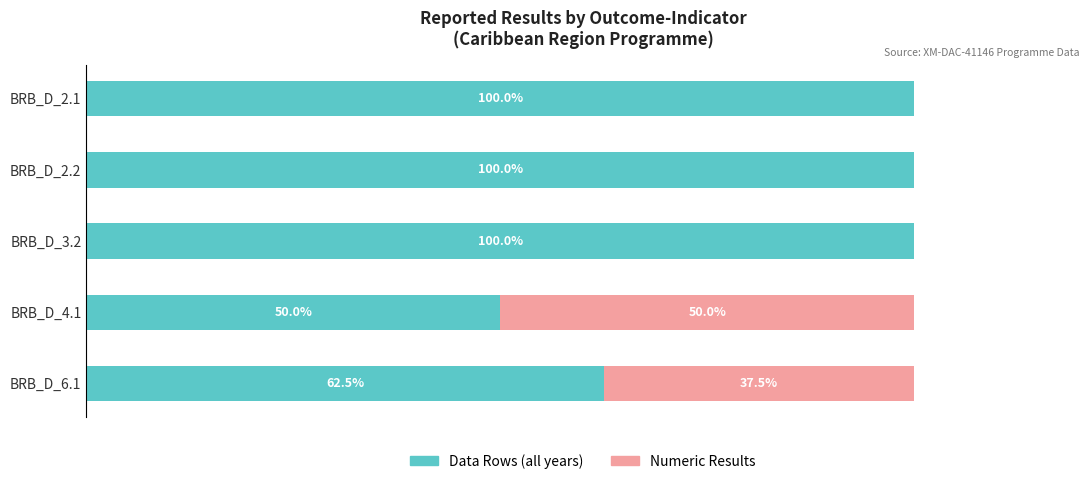

How many bars are there in each group?

2